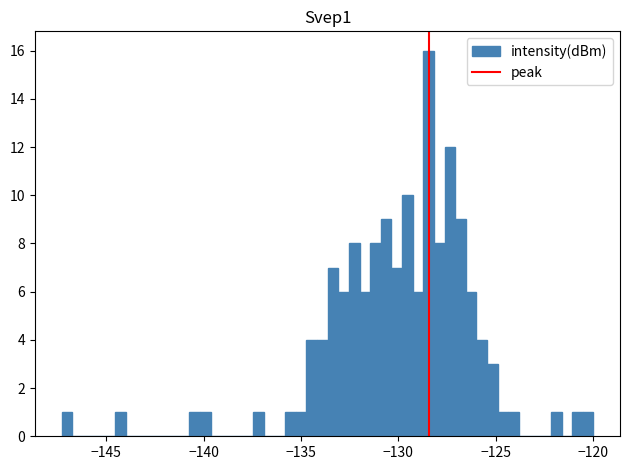

Read against the x-axis, roughly where is the centre of the tallest bar?

-128.5